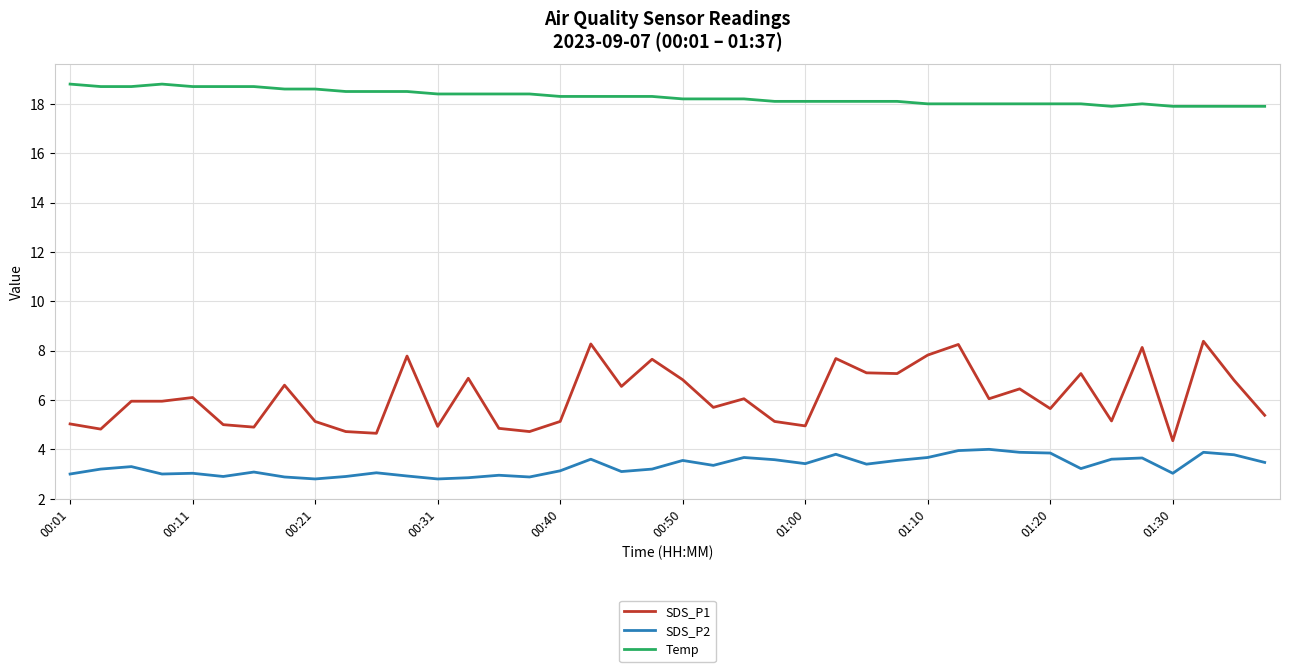

Which series has the largest range (max minus min)?

SDS_P1